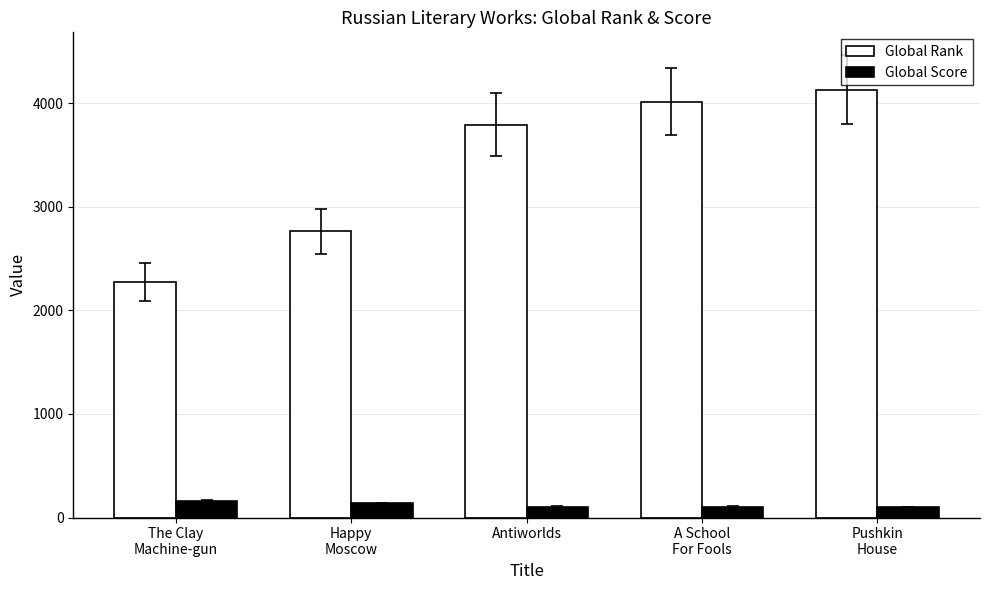

What is the difference between the Global Score values at Pushkin
House and The Clay
Machine-gun?

62